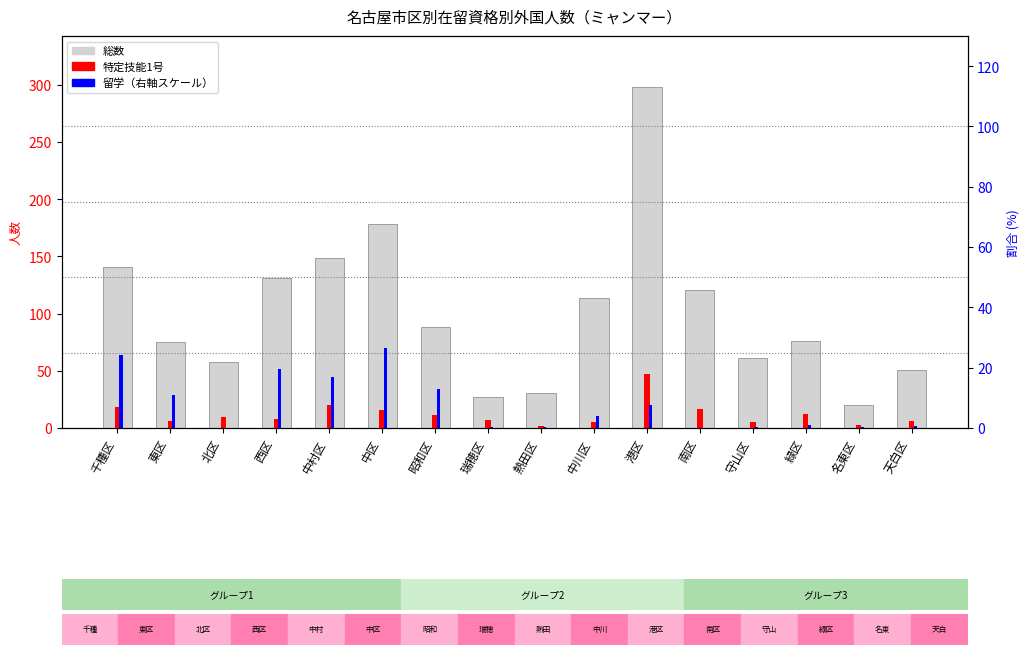

Reading right to left, what are all the values shown in this chart?

総数: 51.0	20.0	76.0	61.0	121.0	298.0	114.0	31.0	27.0	88.0	178.0	149.0	131.0	58.0	75.0	141.0
特定技能1号: 6.0	3.0	12.0	5.0	17.0	47.0	5.0	2.0	7.0	11.0	16.0	20.0	8.0	10.0	6.0	18.0
留学（右軸）: 0.7	0.3	1.0	0.3	0.0	7.7	4.0	0.3	0.3	13.1	26.5	16.8	19.5	0.0	11.1	24.2